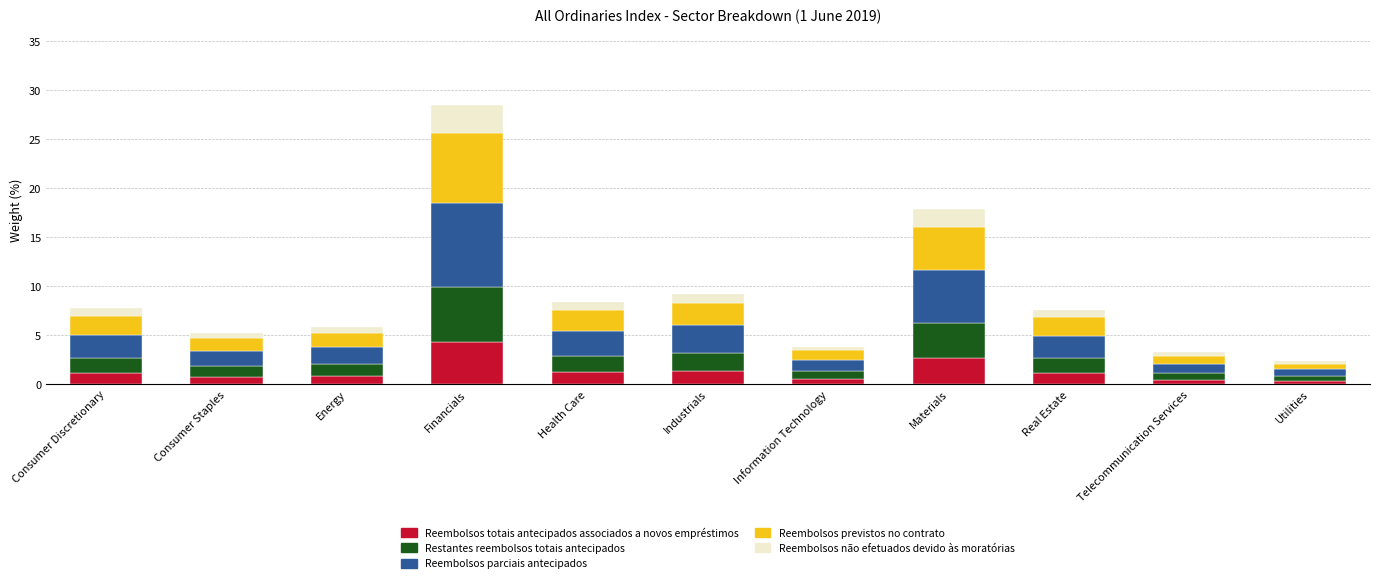

What is the difference between the maximum and minimum values in the Reembolsos totais antecipados associados a novos empréstimos series?

3.9